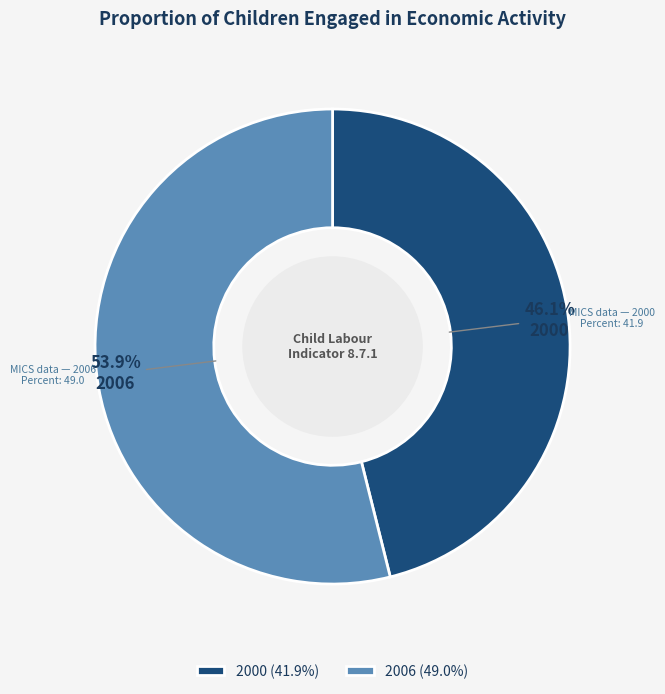

What is the ratio of the value at 2000 to the value at 2006?

0.9